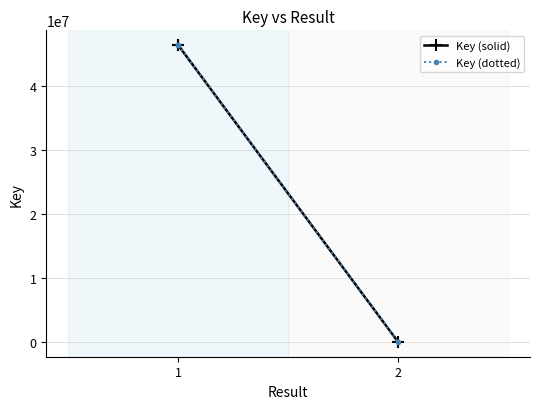

At which category is the sum across all series the highest?

1